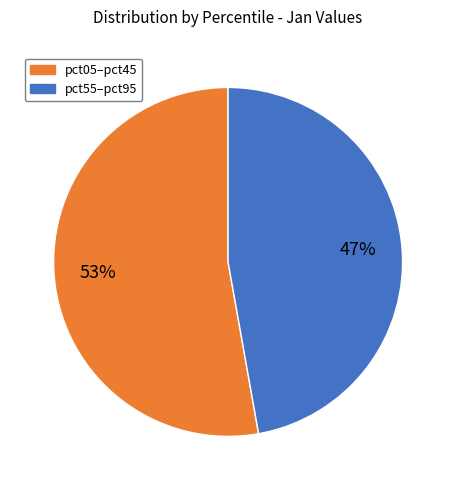

Is there any slice that represents more than half of the pie?

Yes